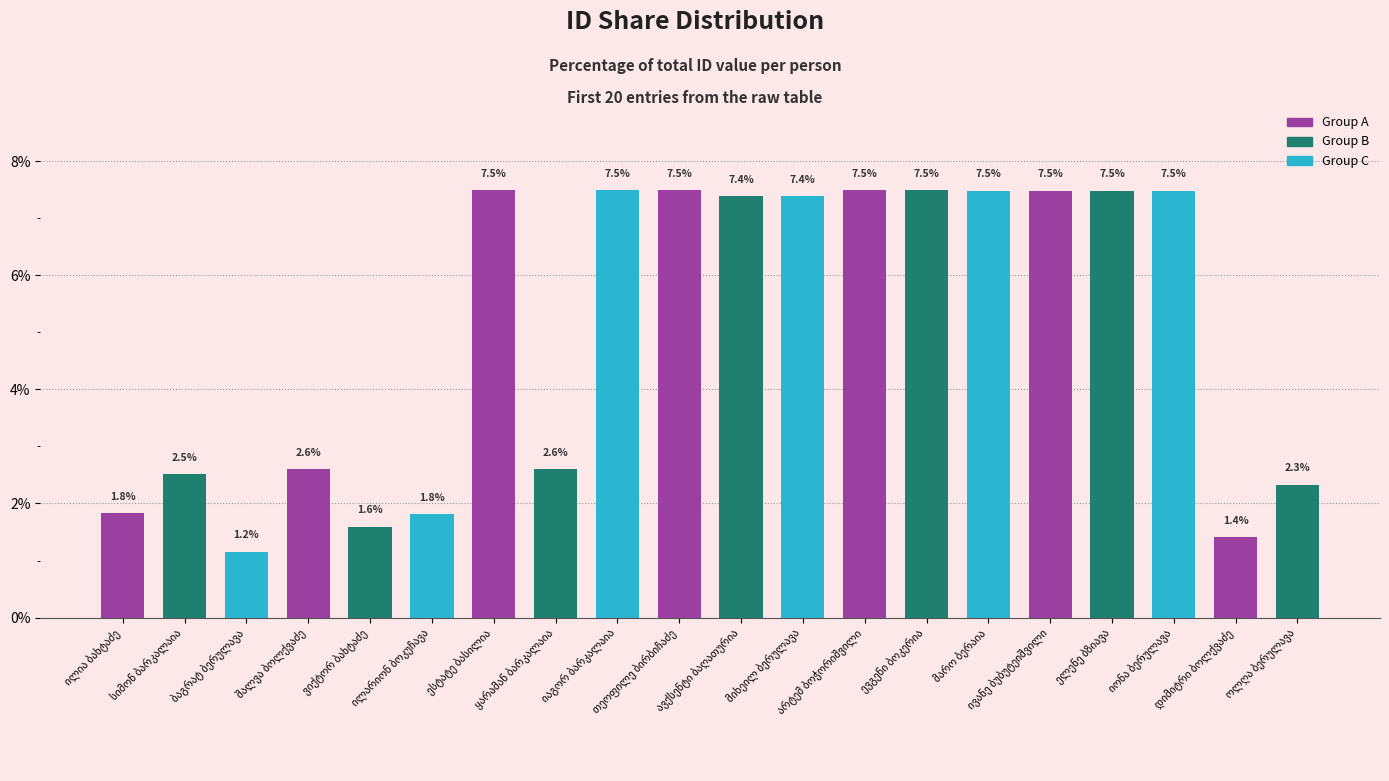

What is the minimum value shown in the chart?

1.2